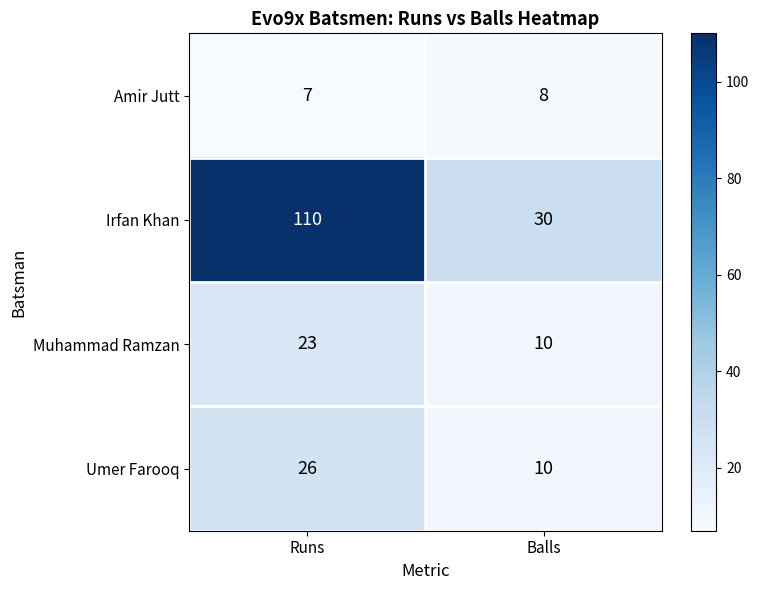

How many data points does each series have?

2